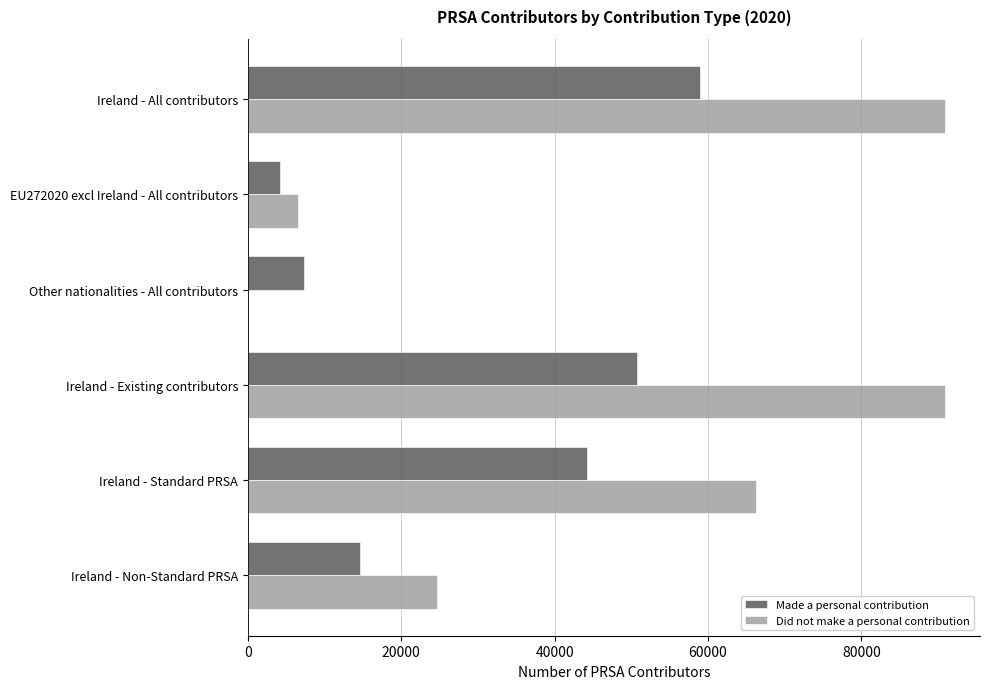

True or false: Made a personal contribution has a value of 25043.0 at Ireland - Non-Standard PRSA.

False